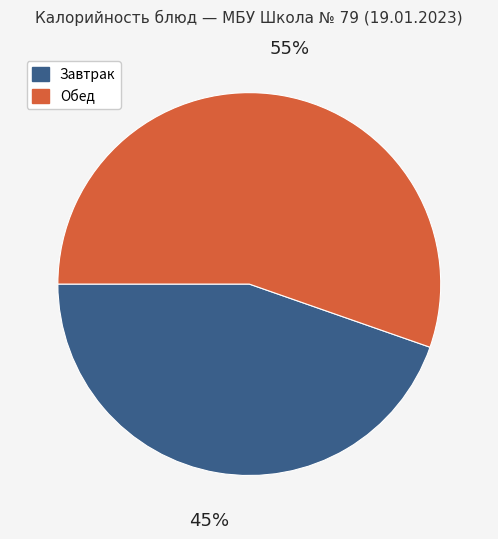

Is there any slice that represents more than half of the pie?

Yes